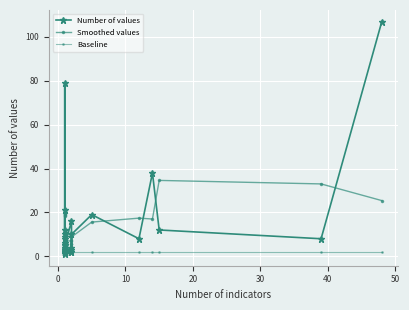

The Baseline series shows 3.1 at 12. True or false?

False